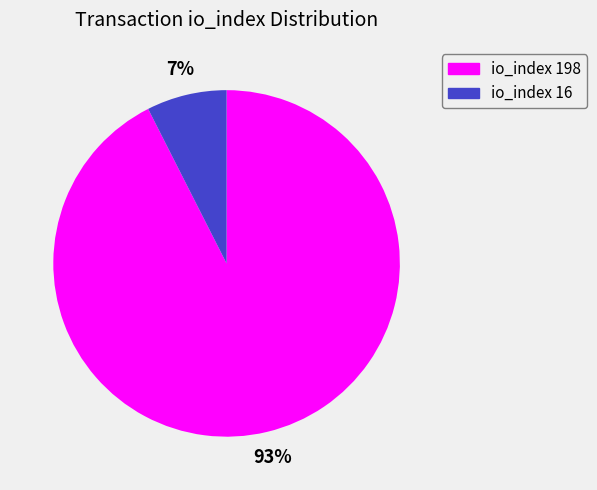

Does any single category account for the majority?

Yes